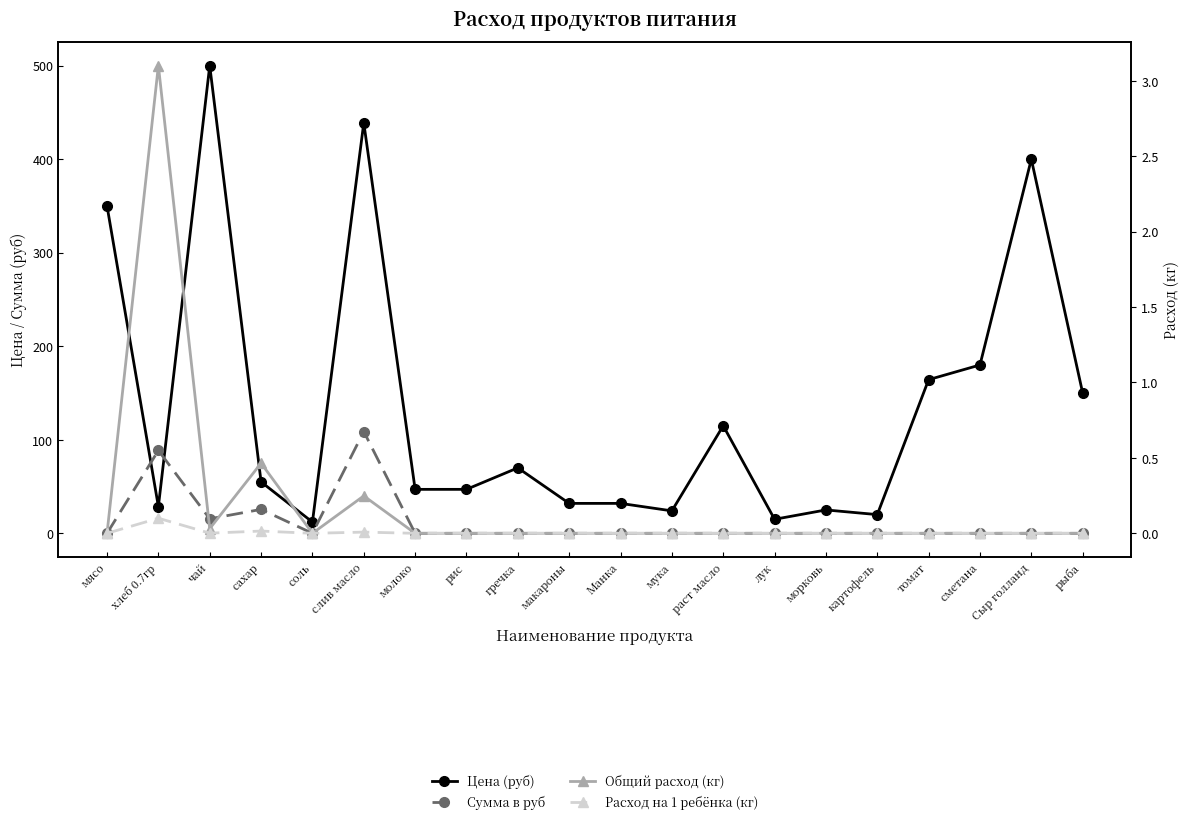

Reading left to right, list all the values displayed in this chart.

Цена (руб): 350.0	28.6	500.0	55.0	12.0	438.9	47.0	47.0	70.0	32.0	32.0	24.0	115.0	15.0	25.0	20.0	164.3	180.0	400.0	150.0
Сумма в руб: 0.0	88.6	15.5	25.6	0.0	108.8	0.0	0.0	0.0	0.0	0.0	0.0	0.0	0.0	0.0	0.0	0.0	0.0	0.0	0.0
Общий расход (кг): 0.0	3.1	0.0	0.5	0.0	0.2	0.0	0.0	0.0	0.0	0.0	0.0	0.0	0.0	0.0	0.0	0.0	0.0	0.0	0.0
Расход на 1 ребёнка (кг): 0.0	0.1	0.0	0.0	0.0	0.0	0.0	0.0	0.0	0.0	0.0	0.0	0.0	0.0	0.0	0.0	0.0	0.0	0.0	0.0